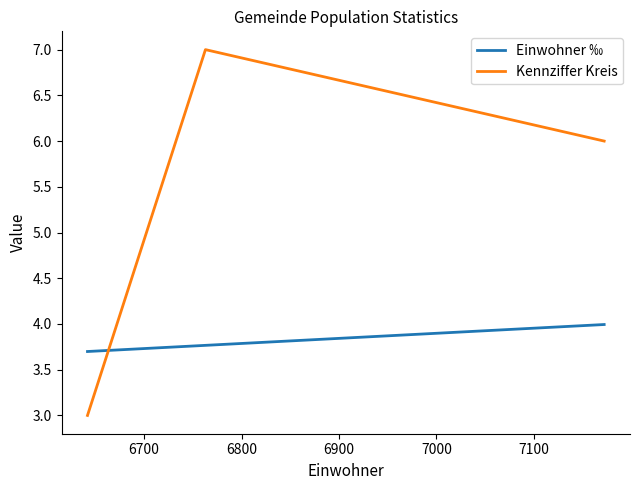

The Kennziffer Kreis series shows 11.4 at 6700. True or false?

False